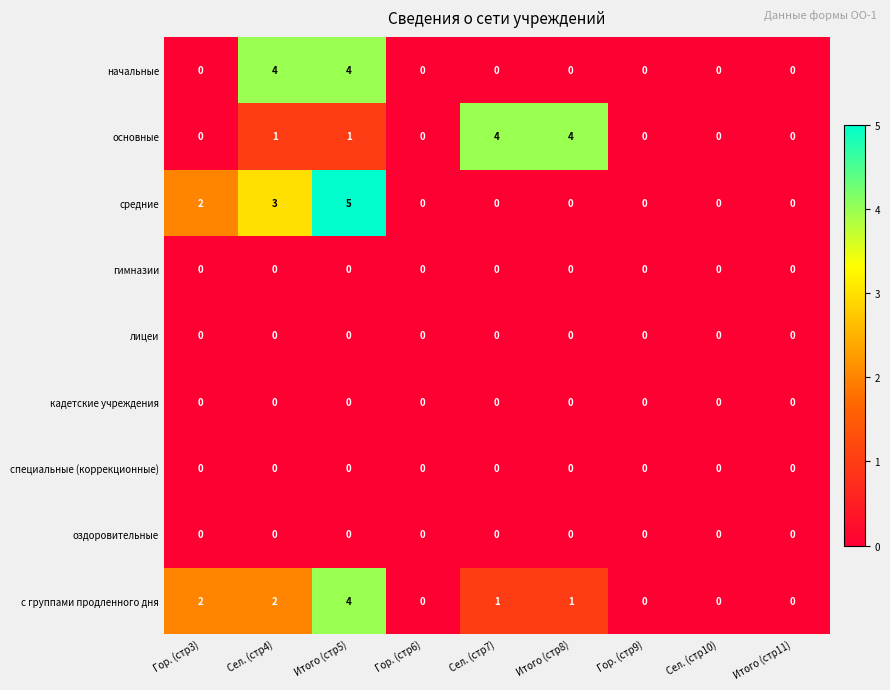

What is the spread (max minus min) of values at Гор. (стр3)?

2